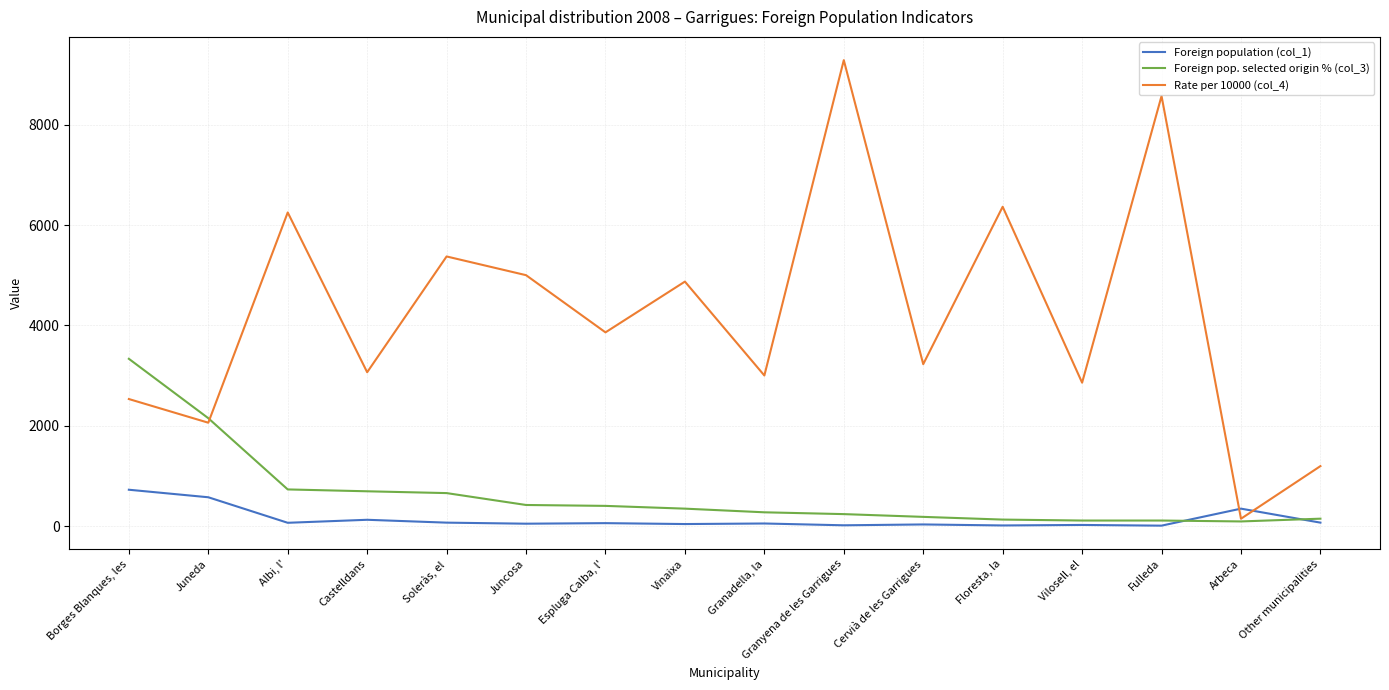

How many lines are shown in the chart?

3